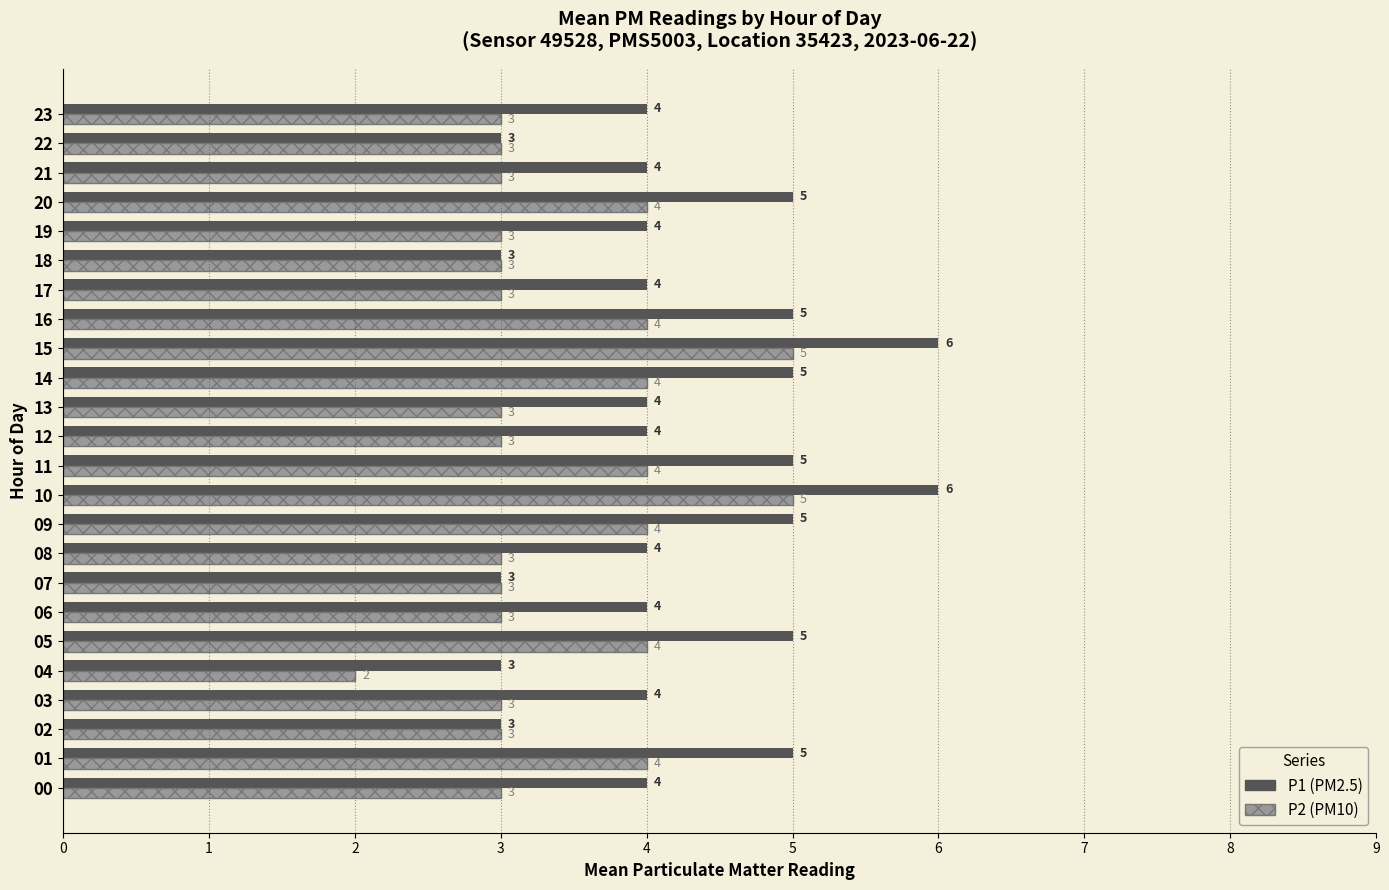

How many series are shown in this chart?

2